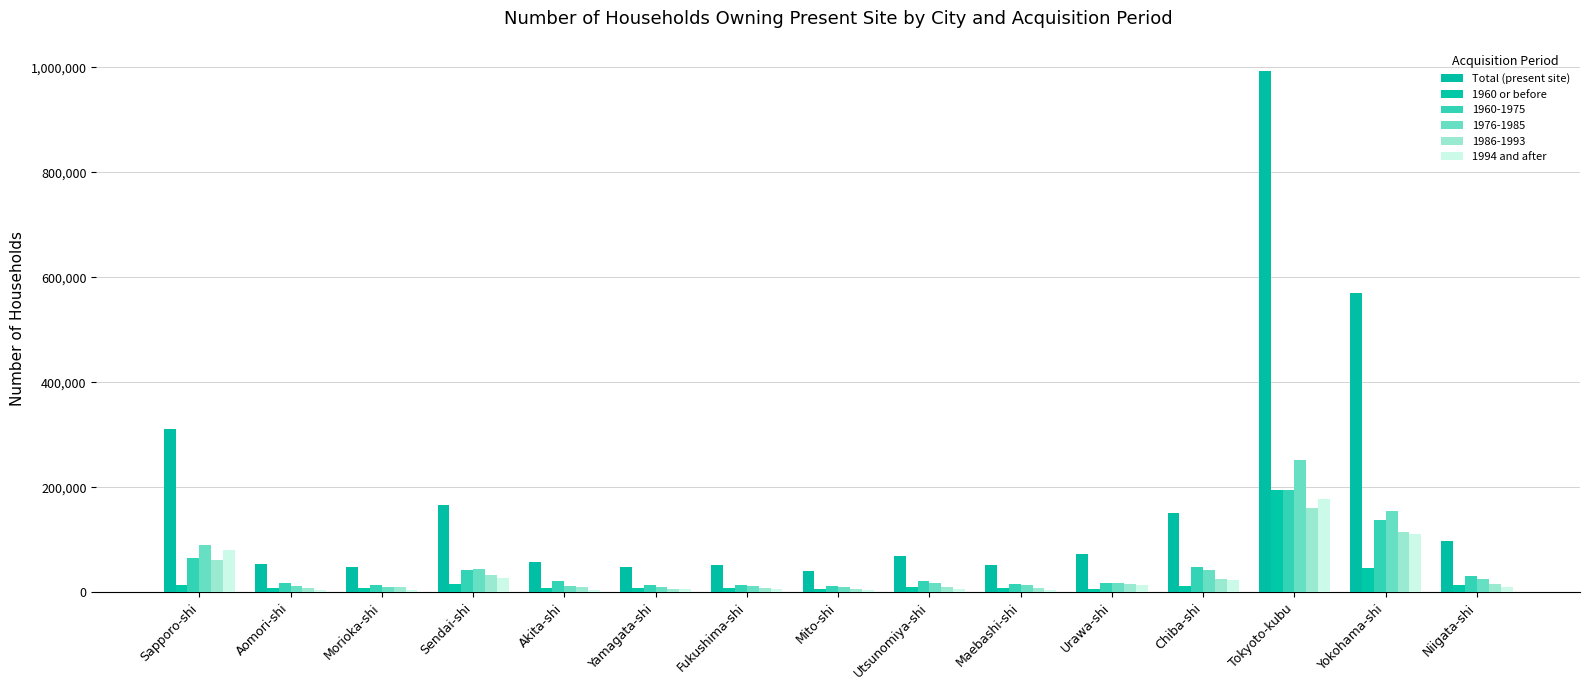

Which series has the largest total across all categories?

Total (present site)